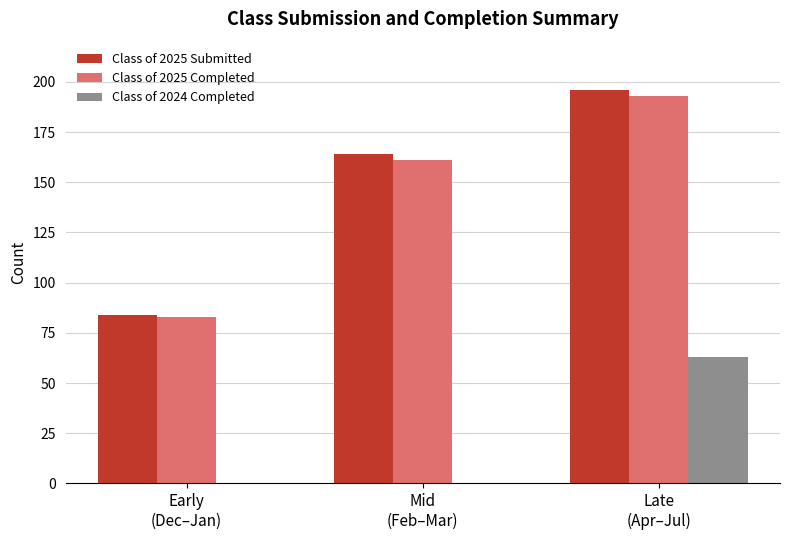

Reading left to right, transcribe all the data shown in this chart.

Class of 2025 Submitted: Early
(Dec–Jan)=84	Mid
(Feb–Mar)=164	Late
(Apr–Jul)=196
Class of 2025 Completed: Early
(Dec–Jan)=83	Mid
(Feb–Mar)=161	Late
(Apr–Jul)=193
Class of 2024 Completed: Early
(Dec–Jan)=0	Mid
(Feb–Mar)=0	Late
(Apr–Jul)=63